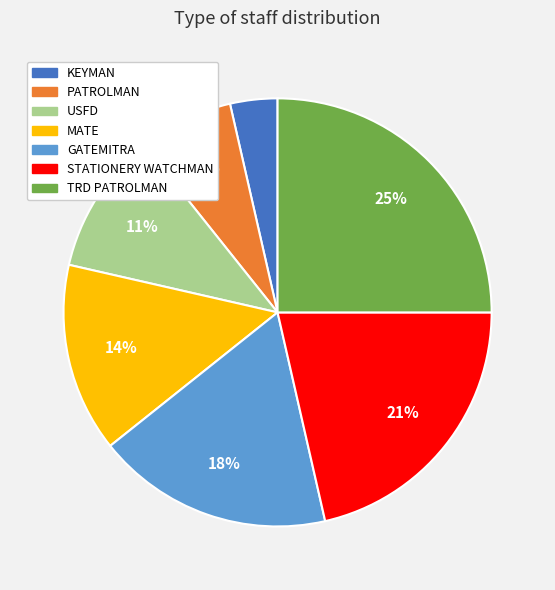

Which has a higher value, KEYMAN or PATROLMAN?

PATROLMAN